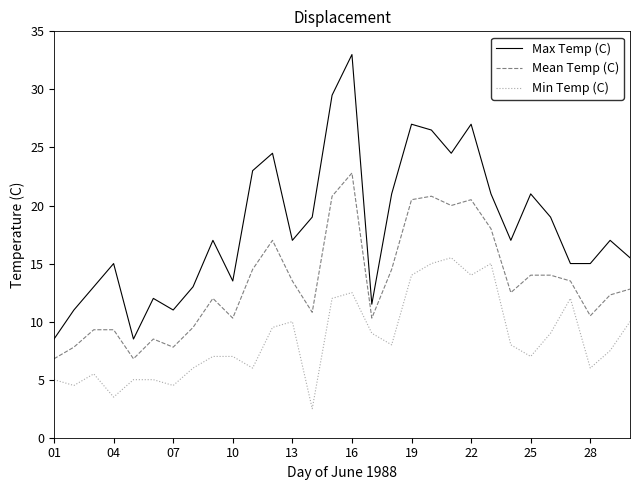

In Mean Temp (C), how many points are lower than both neighbors (excluding endpoints)?

8